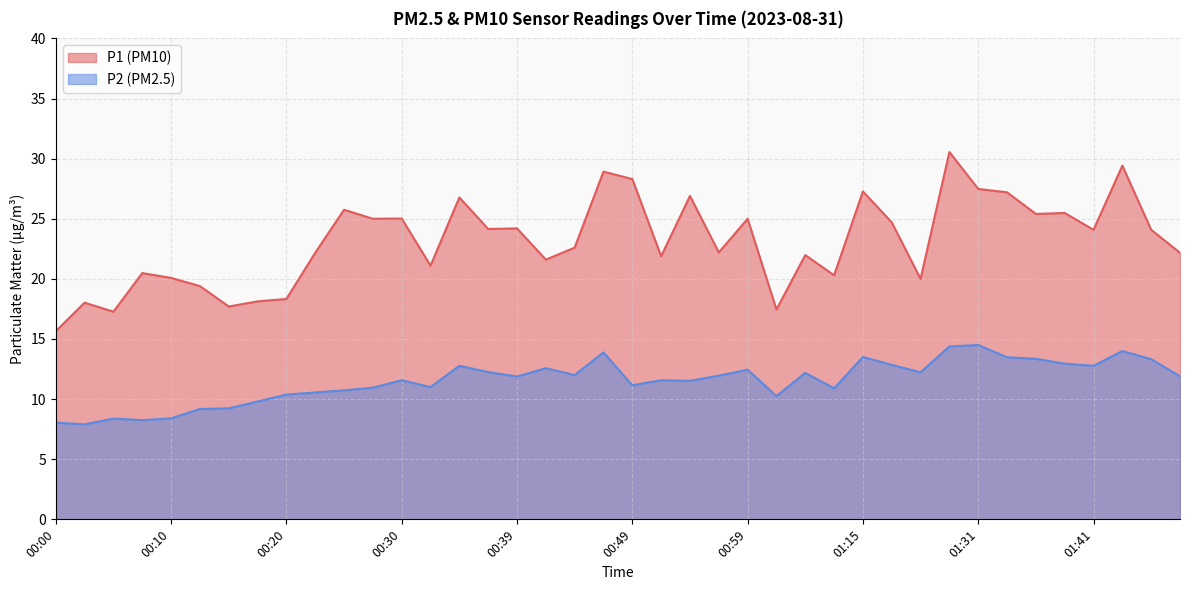

True or false: P2 and P1 cross at least once.

False